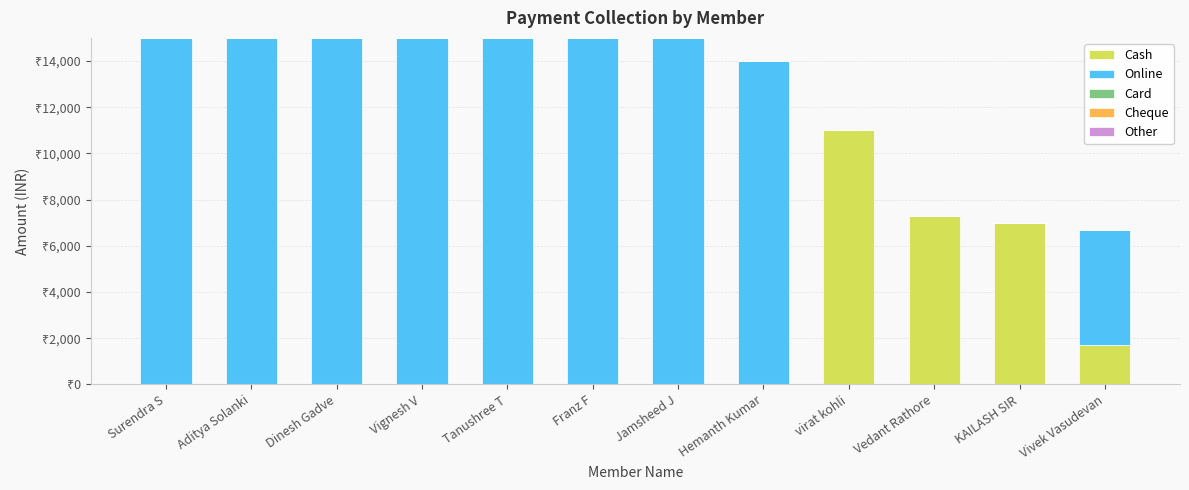

Are the bars grouped side by side (vs. stacked)?

No